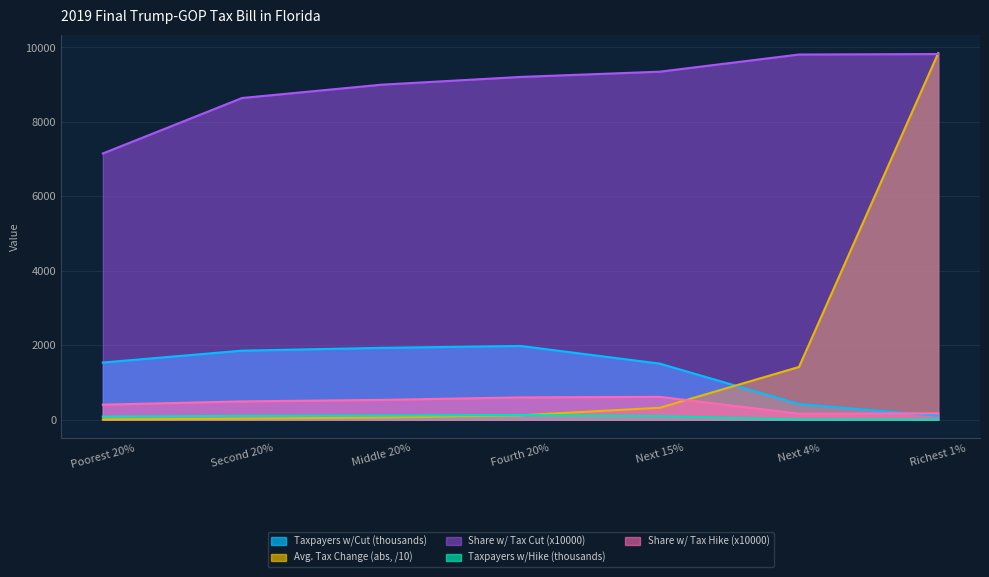

What is the maximum value shown in the chart?

9848.0